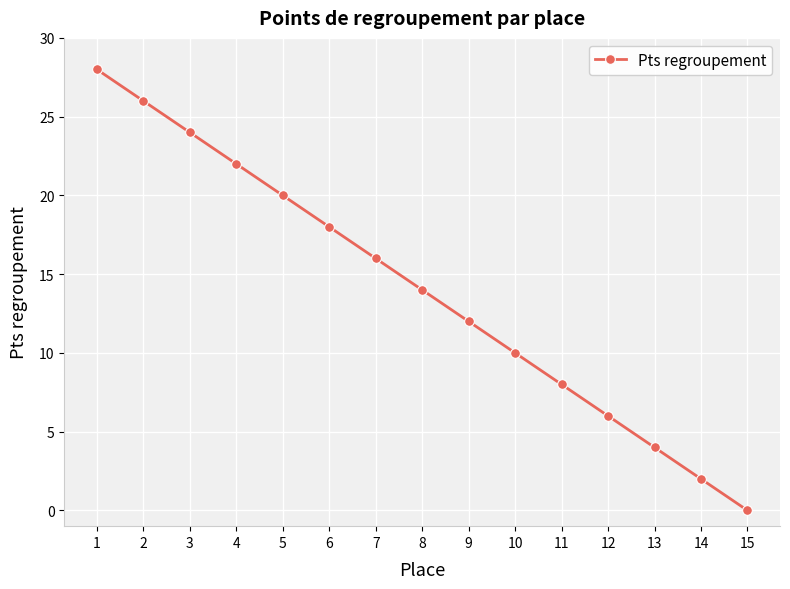

Reading left to right, extract all data points from this chart.

1=28	2=26	3=24	4=22	5=20	6=18	7=16	8=14	9=12	10=10	11=8	12=6	13=4	14=2	15=0